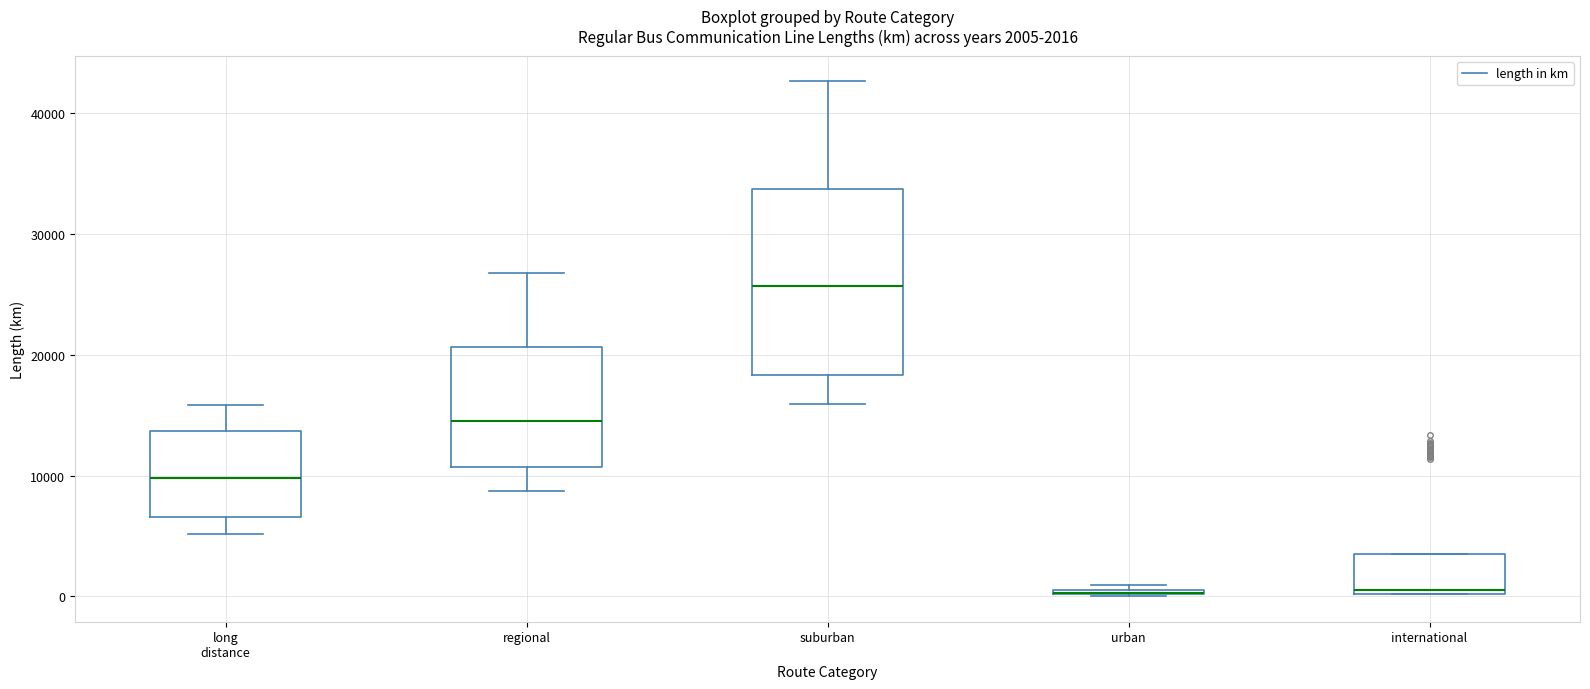

Comparing the boxes themselves (not the whiskers), which one is the tallest?

suburban